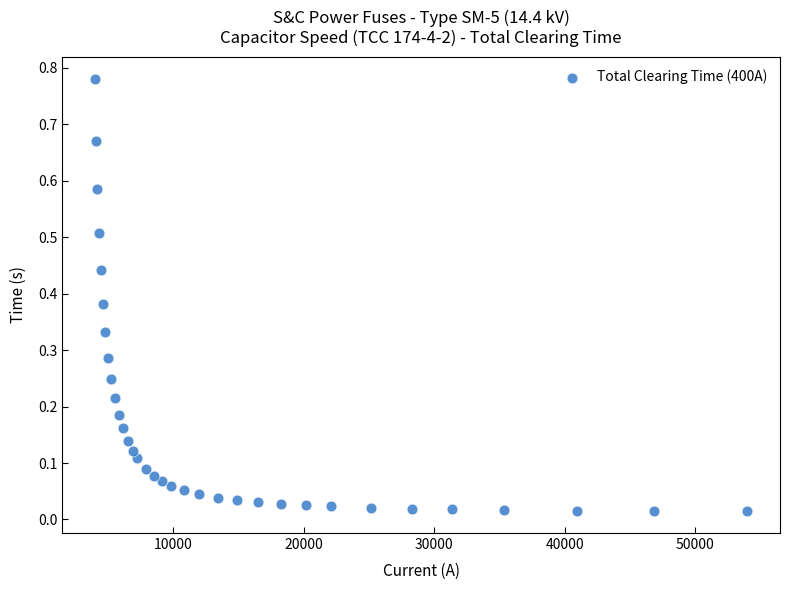

What is the range of X values (max minus min)?

50002.5